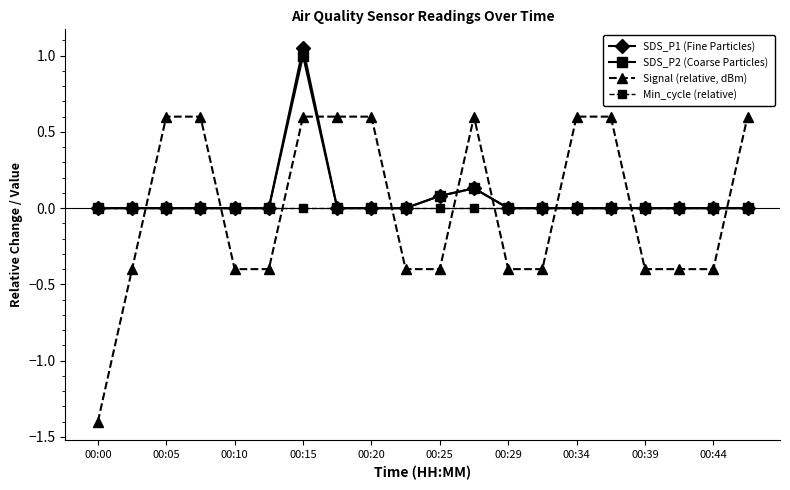

At how many categories does at least one series exceed -1?

20